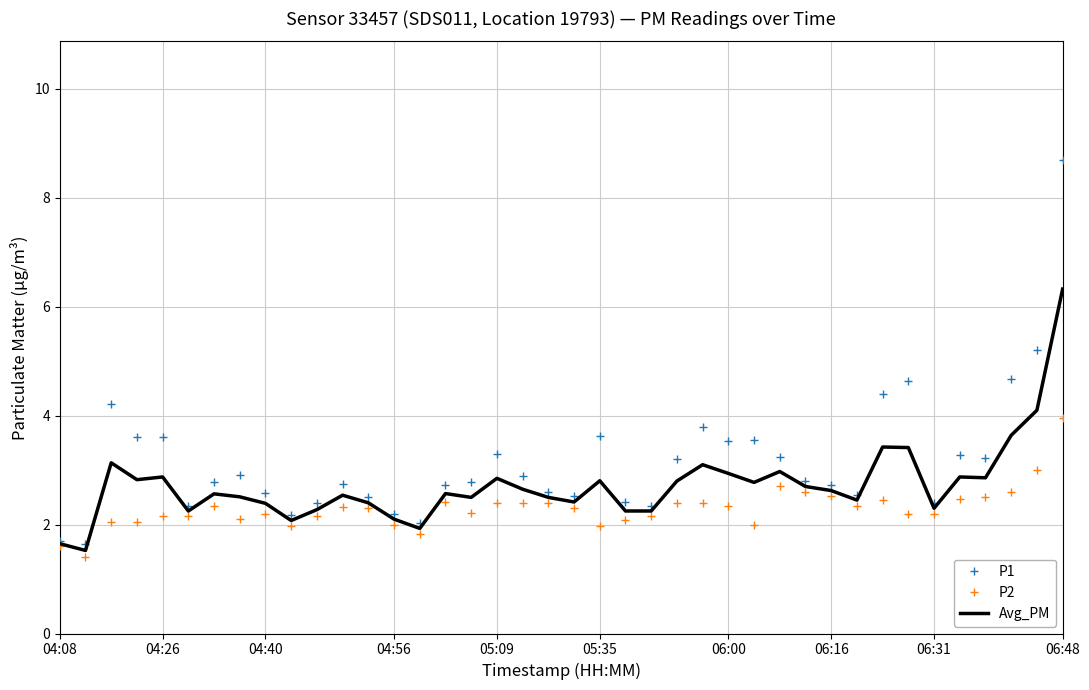

Which series has the largest total across all categories?

P1